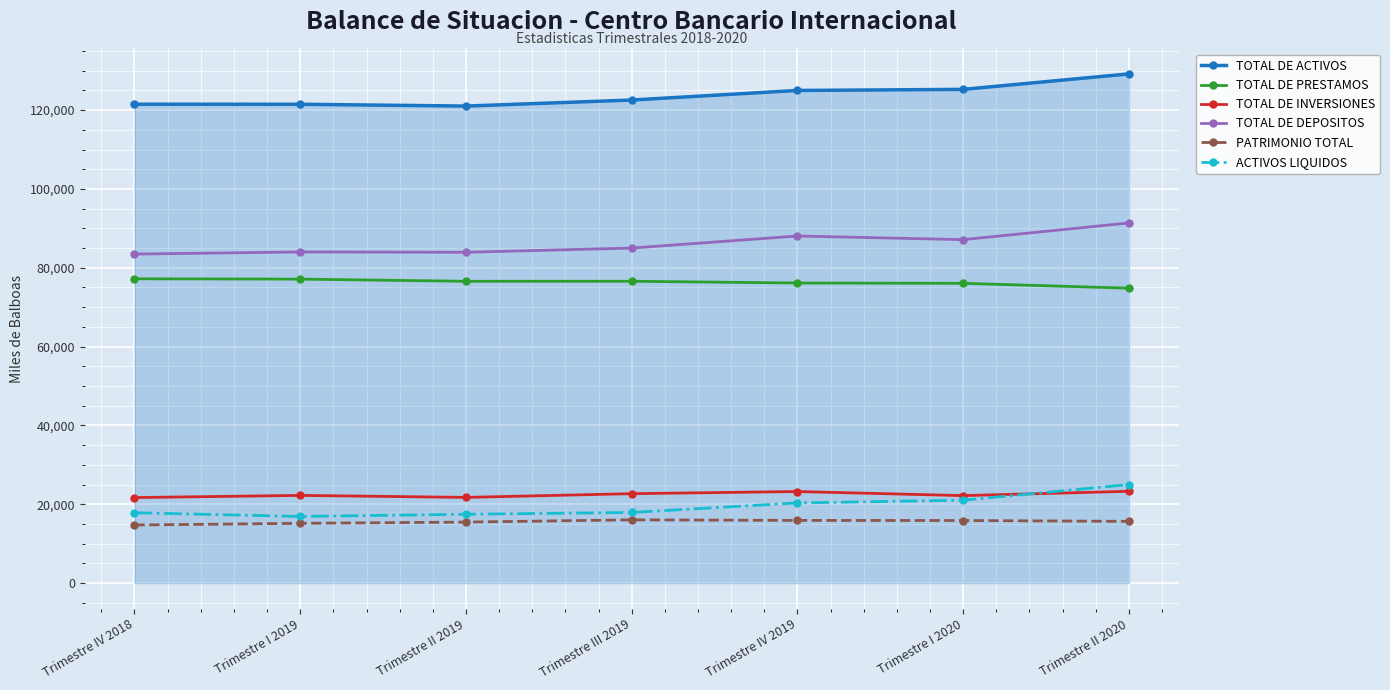

What is the sum of the TOTAL DE ACTIVOS values at Trimestre IV 2018 and Trimestre I 2020?

246759.0